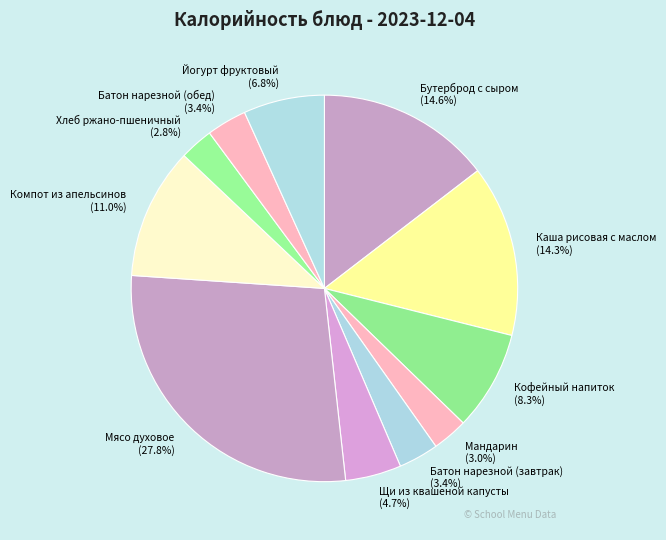

How much of the chart is everything except Щи из квашеной капусты?

95.3%